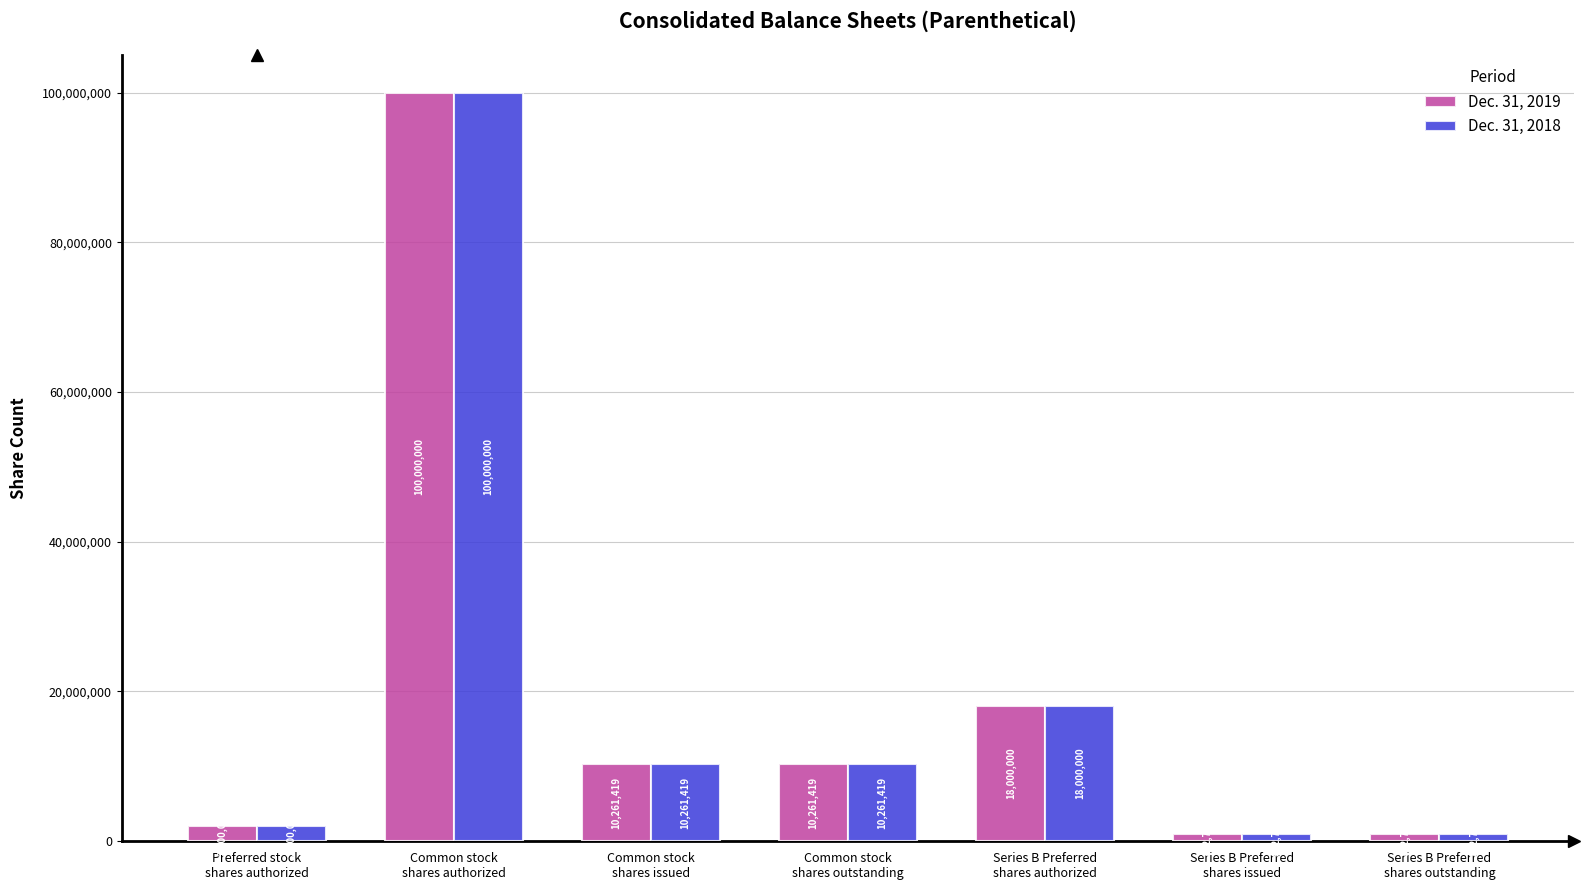

What is the sum of the Dec. 31, 2018 values at Common stock
shares outstanding and Preferred stock
shares authorized?

12261419